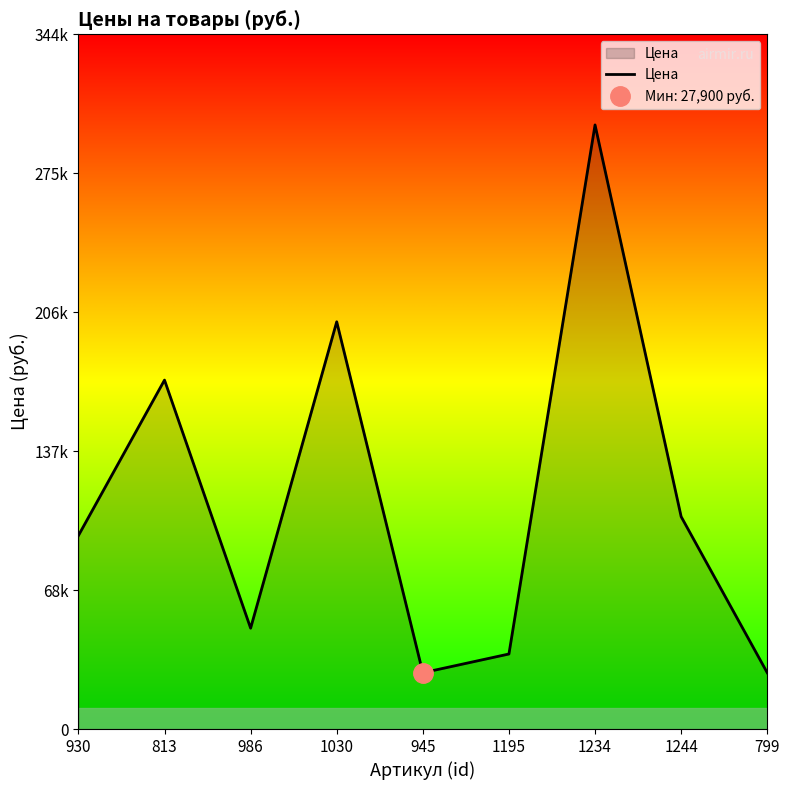

What is the sum of the values at 1030 and 986?

251900